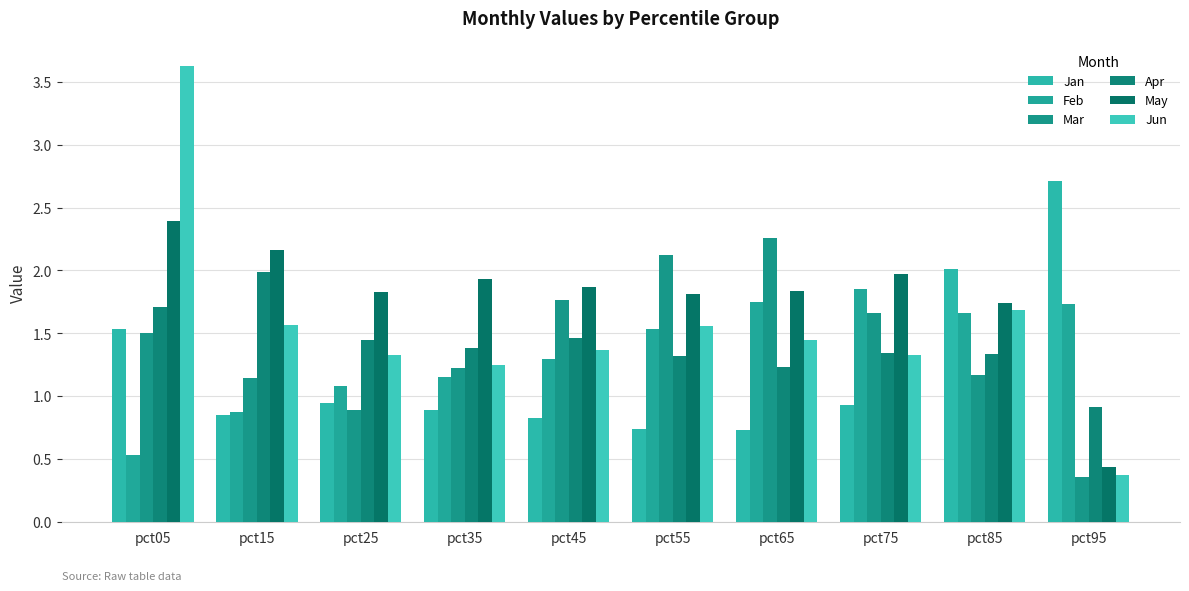

How many values in the Jun series are below 1?

1